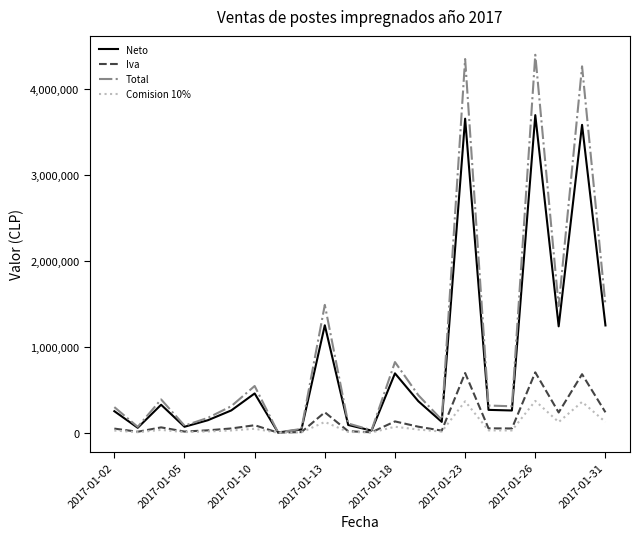

How many lines are shown in the chart?

4